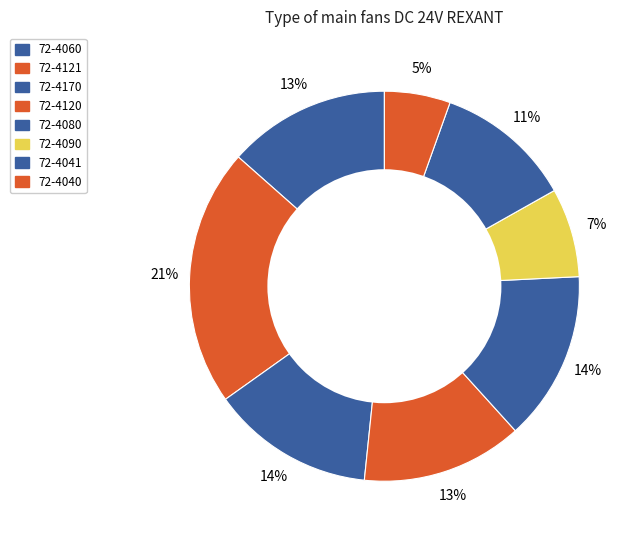

True or false: 72-4170 accounts for 20% of the total.

False